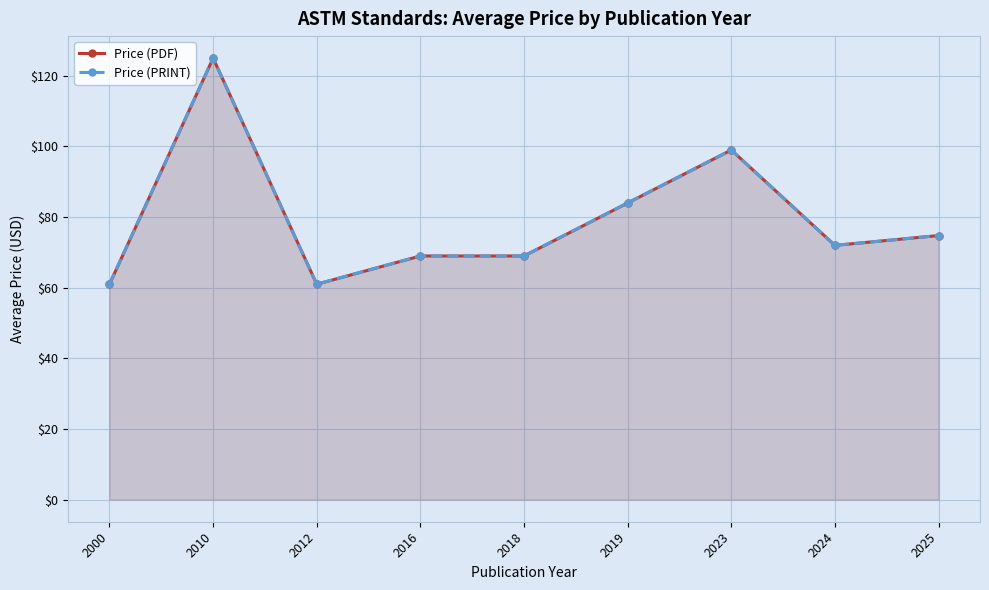

What is the difference between the maximum and minimum values in the Price (PDF) series?

64.0